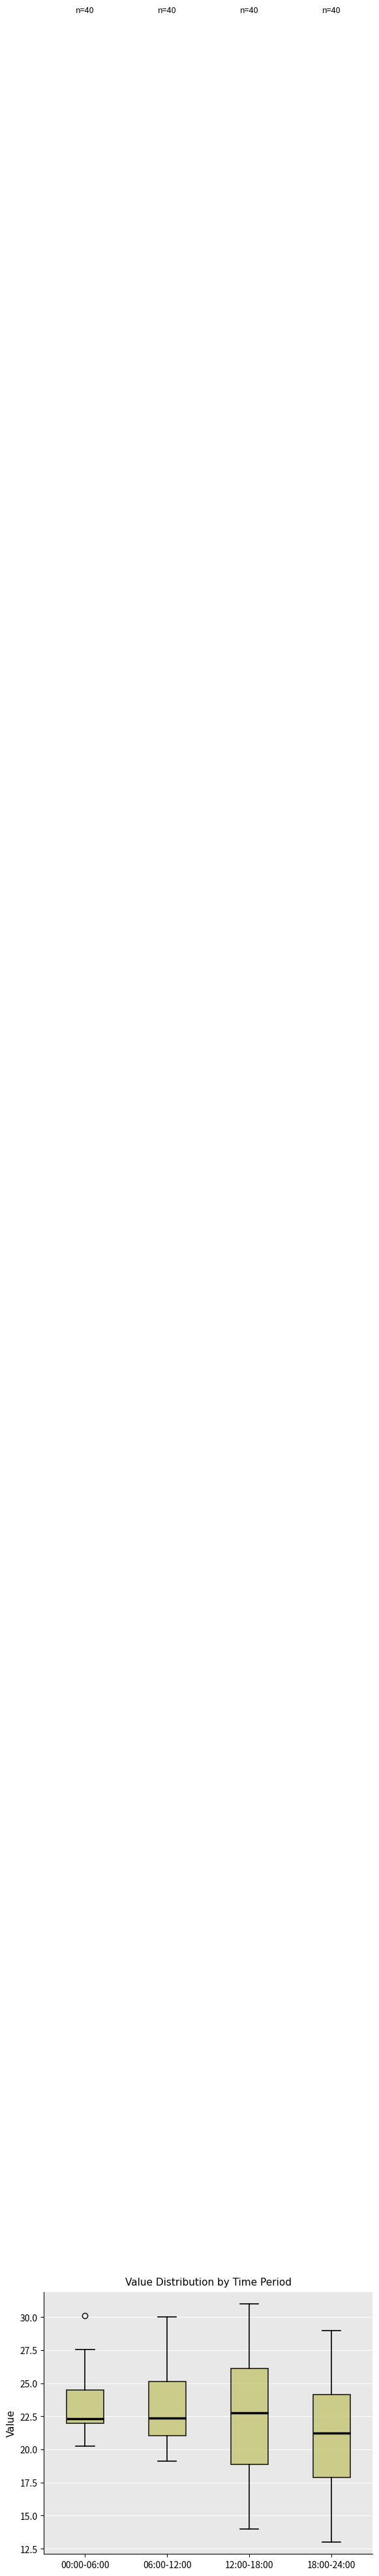

Which box's median line is the lowest?

18:00-24:00